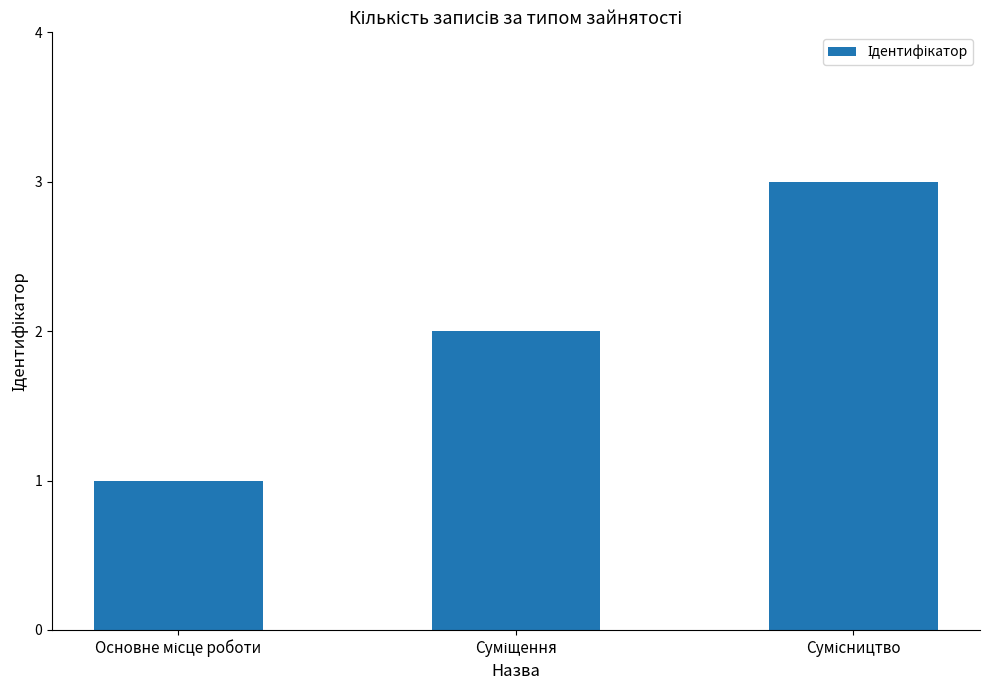

What is the greatest value displayed?

3